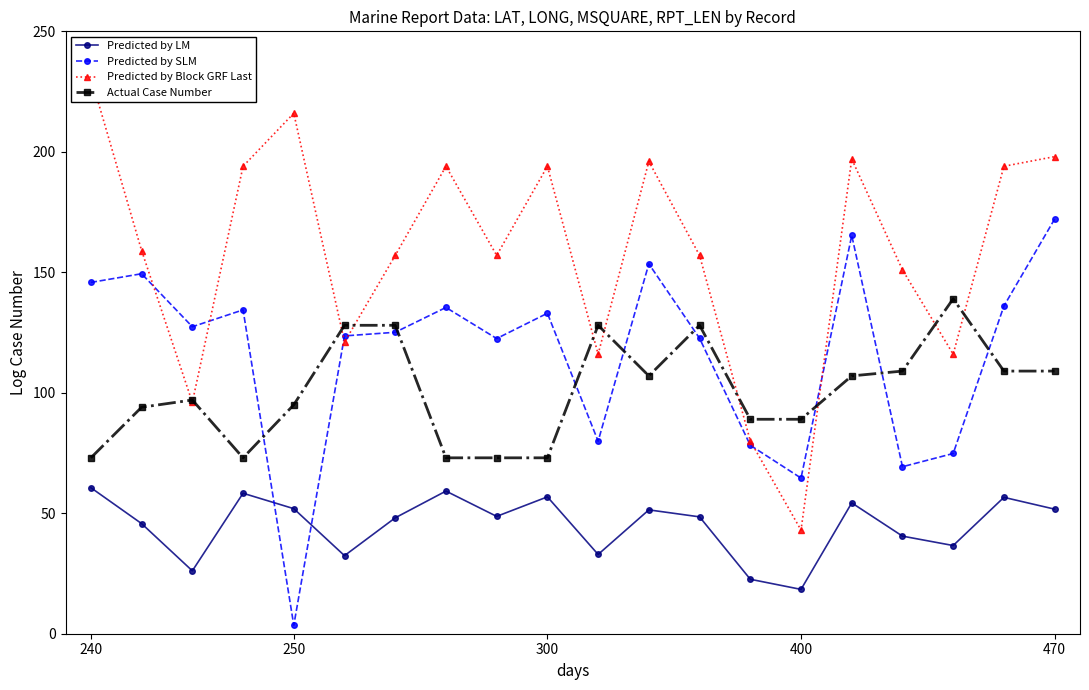

What are all the series names shown in the legend?

Predicted by LM, Predicted by SLM, Predicted by Block GRF Last, Actual Case Number